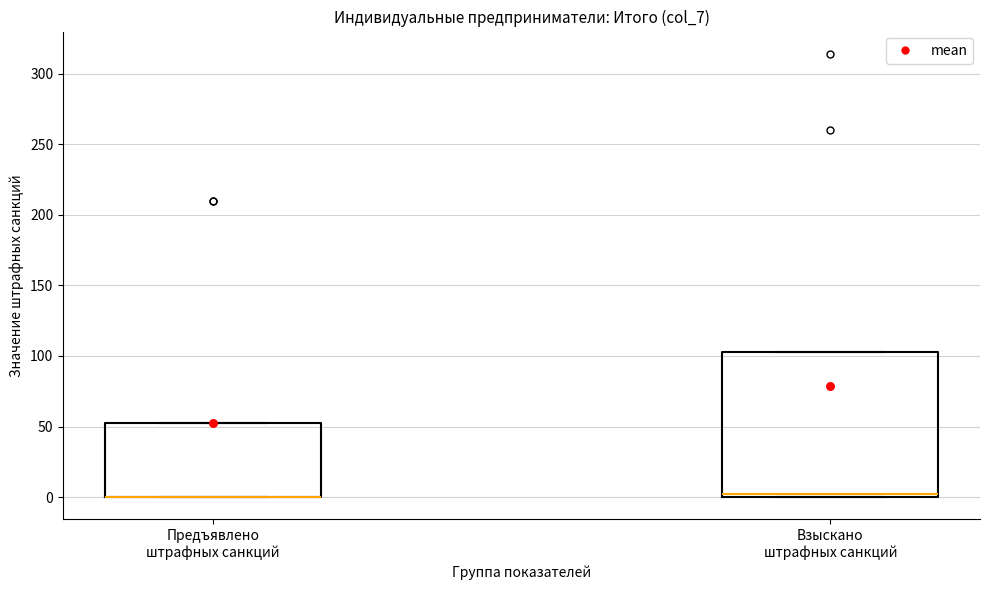

Where is the upper edge of the box for Предъявлено штрафных санкций on the y-axis? The values are not printed on the chart, so give them approximately, as read against the axis.

55